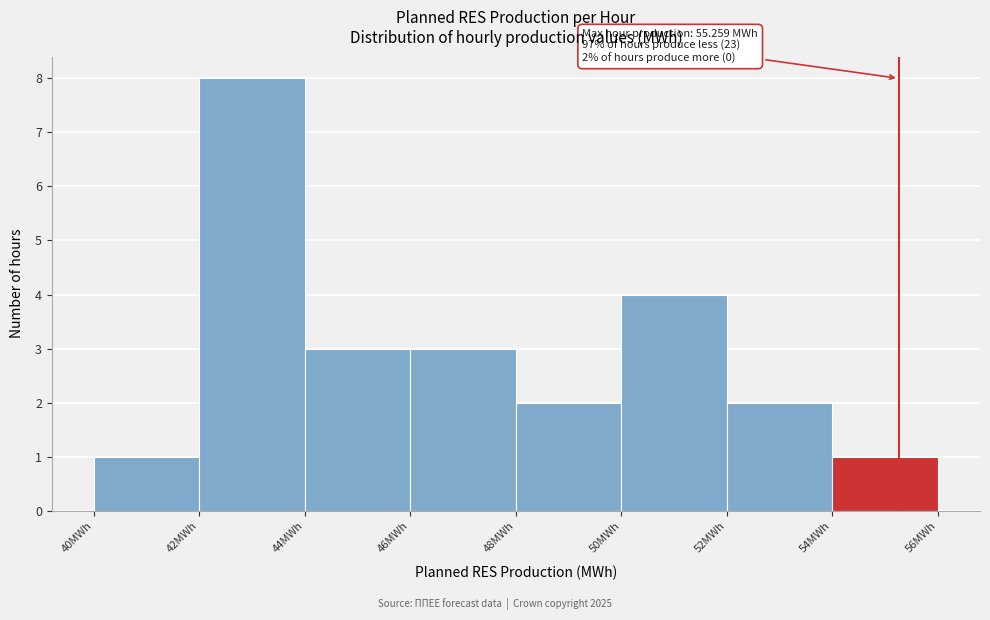

Which range on the x-axis has the tallest bar?

42 to 44